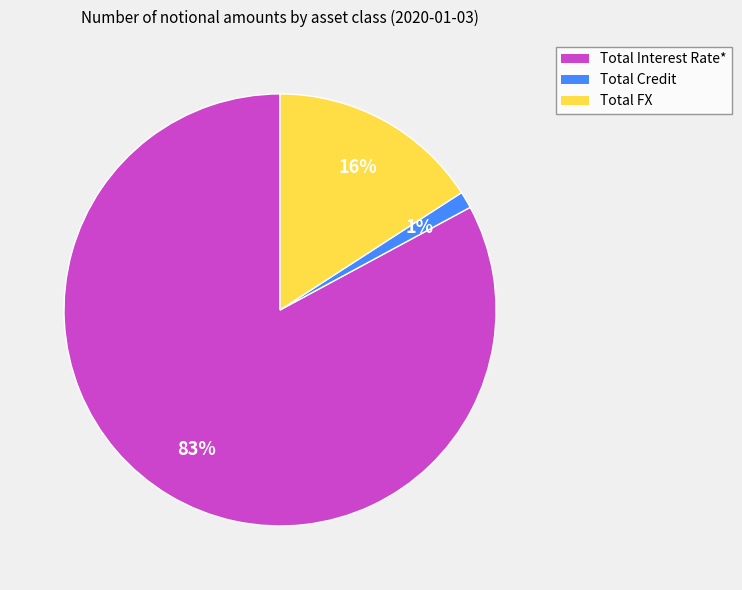

The Total FX slice represents 25% of the pie. True or false?

False